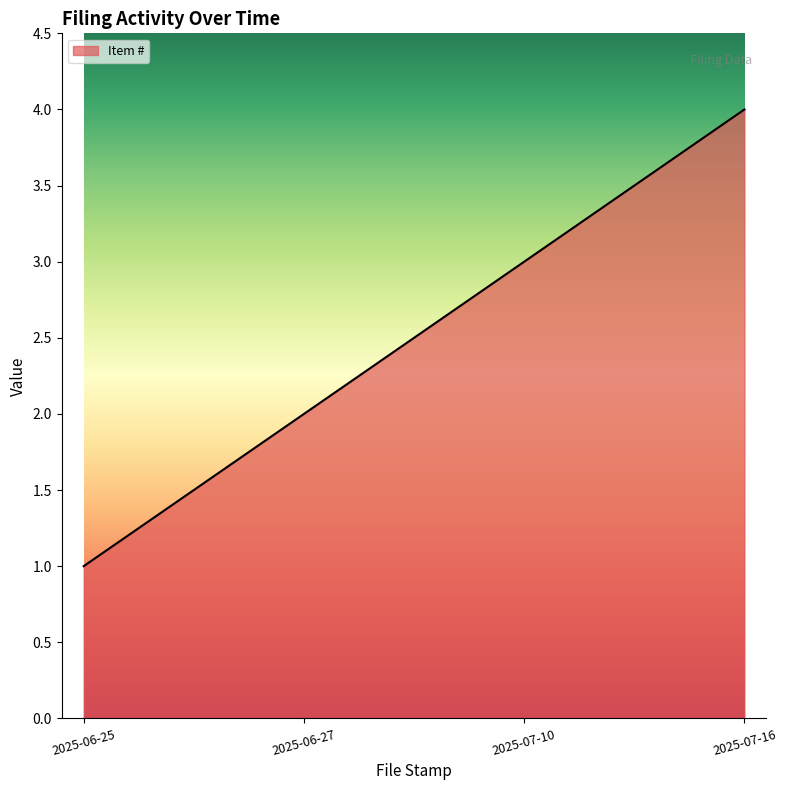

True or false: the data has more than 1 interior local peaks.

False